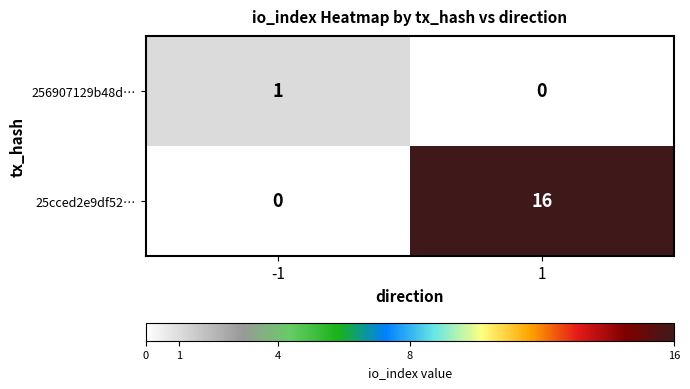

Count the number of data series in this chart.

2